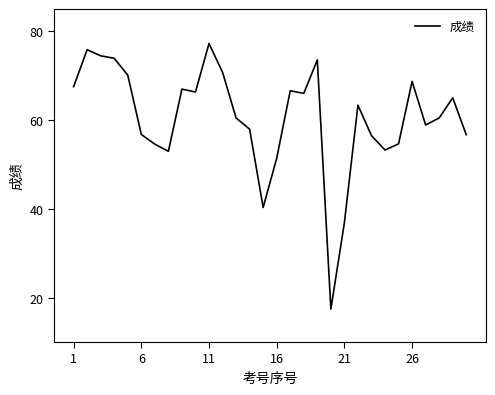

How many interior local peaks (higher than both neighbors) does the data have?

8